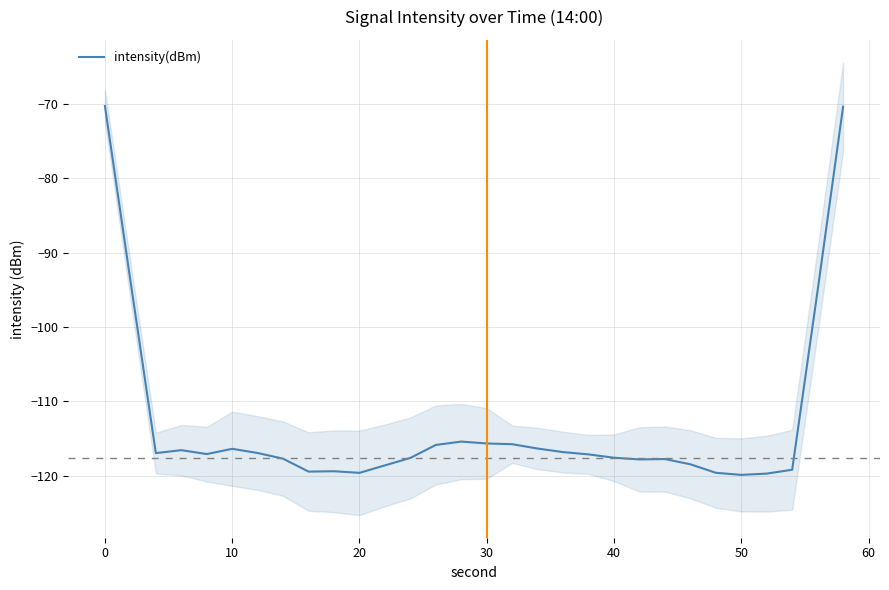

The value of intensity(dBm) at 10 is -116.4. True or false?

True